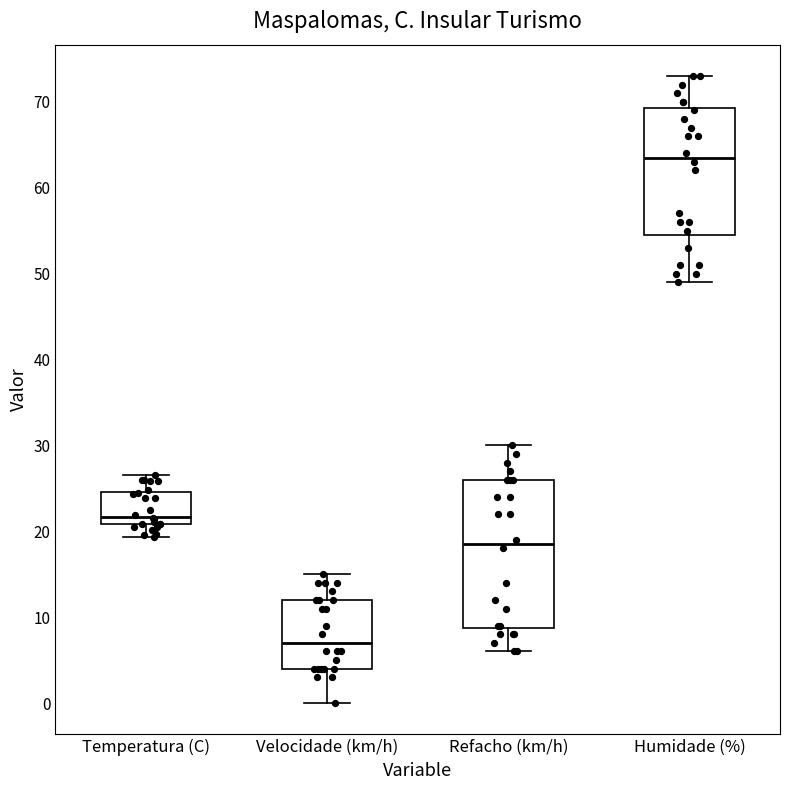

Reading left to right, transcribe this box plot: for each box, give where its median line is, the range the box spans, and where its two whiskers end, as read against the y-axis. The values are not printed on the chart, so give them approximately, as read against the axis.

Temperatura (C): median 22, box 21 to 25, whiskers 19 to 27
Velocidade (km/h): median 7, box 4 to 12, whiskers 0 to 15
Refacho (km/h): median 19, box 9 to 26, whiskers 6 to 30
Humidade (%): median 64, box 55 to 69, whiskers 49 to 73